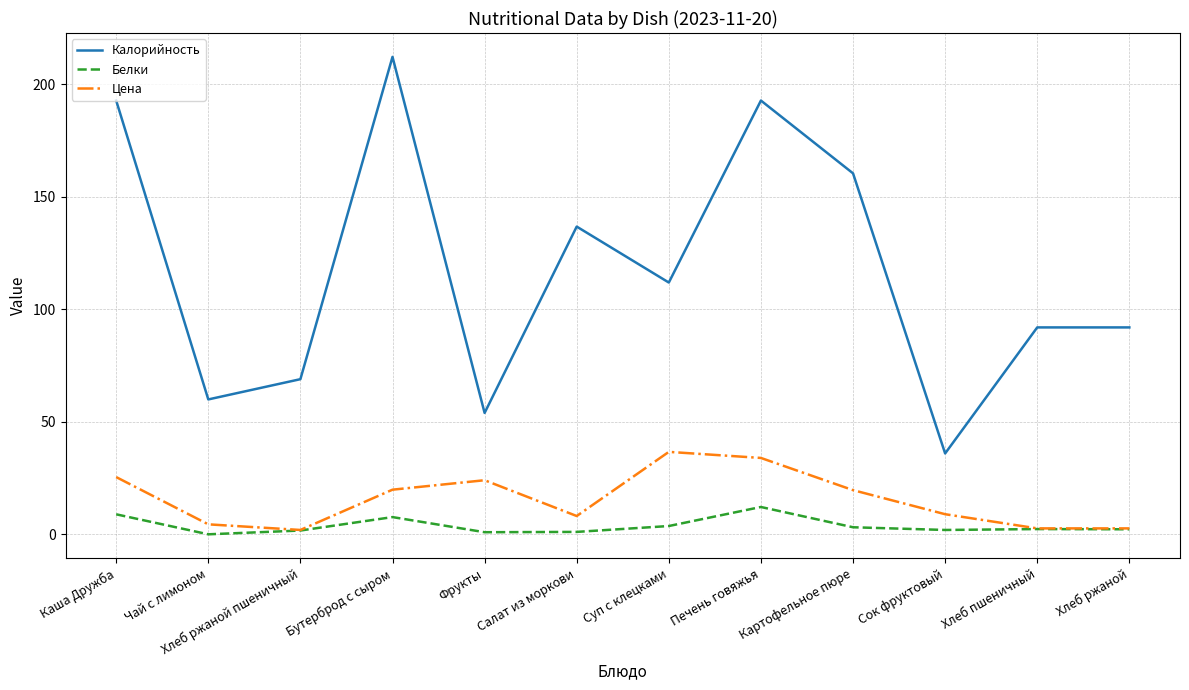

Between Каша Дружба and Хлеб ржаной пшеничный, which series saw the biggest shift?

Калорийность